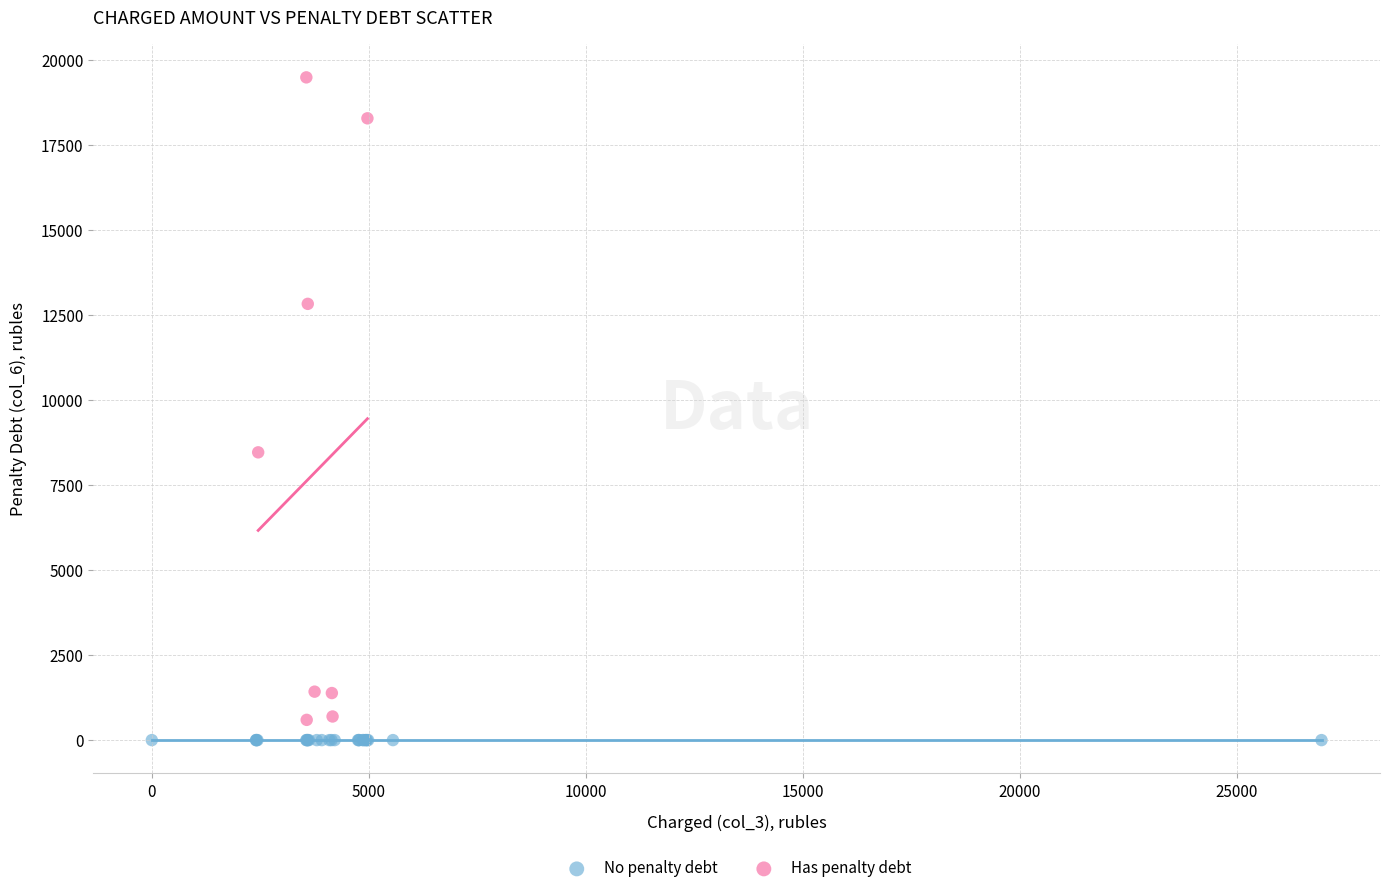

Which series reaches the maximum Y coordinate?

Has penalty debt